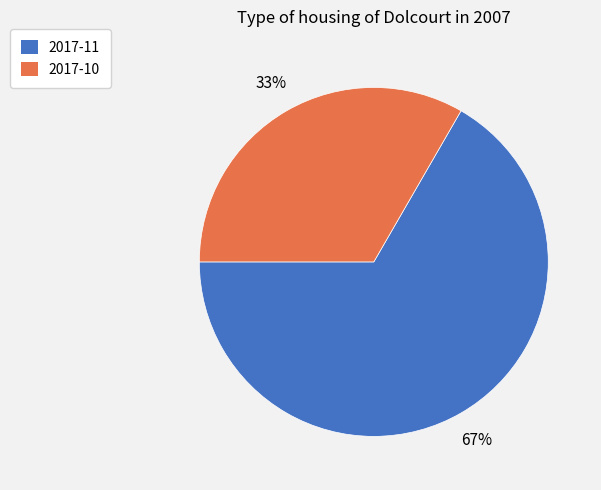

Combined, do 2017-11 and 2017-10 account for over 50%?

Yes